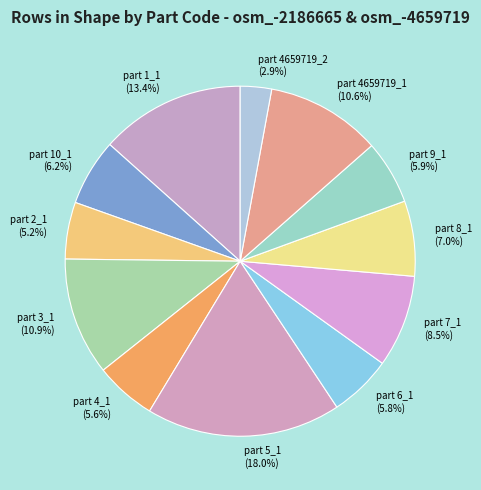

Is the sum of part 7_1 and part 1_1 greater than half?

No